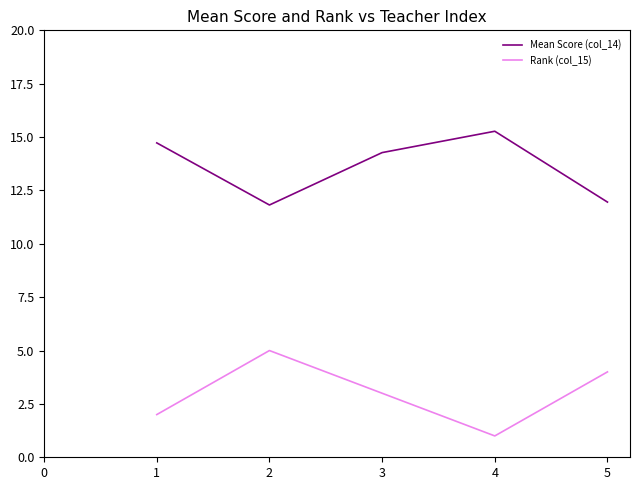

True or false: Rank (col_15) has more than 0 points higher than both neighbors.

True